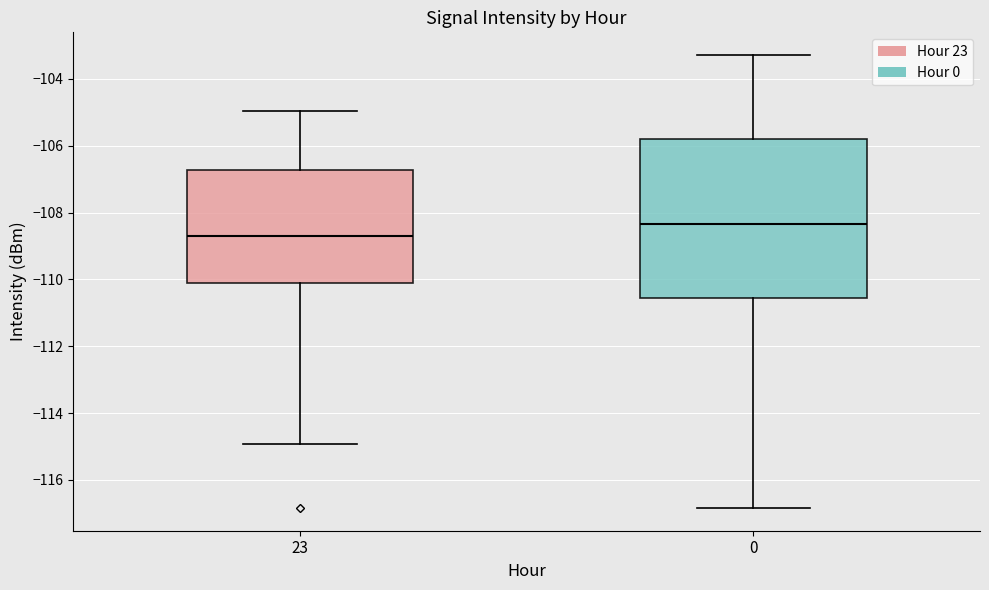

Where does the upper whisker of the box at x = 23 end on the y-axis? The values are not printed on the chart, so give them approximately, as read against the axis.

-105.0